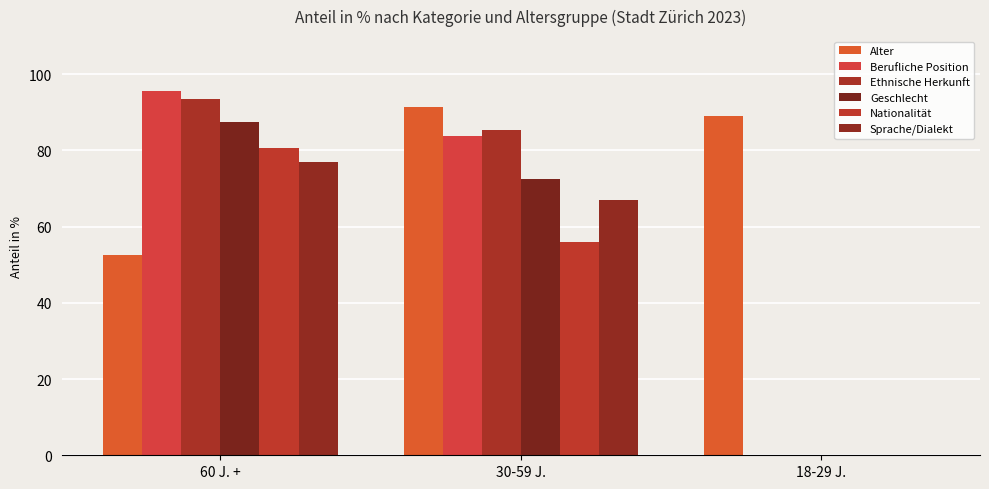

What is the difference between the Geschlecht values at 18-29 J. and 30-59 J.?

72.6